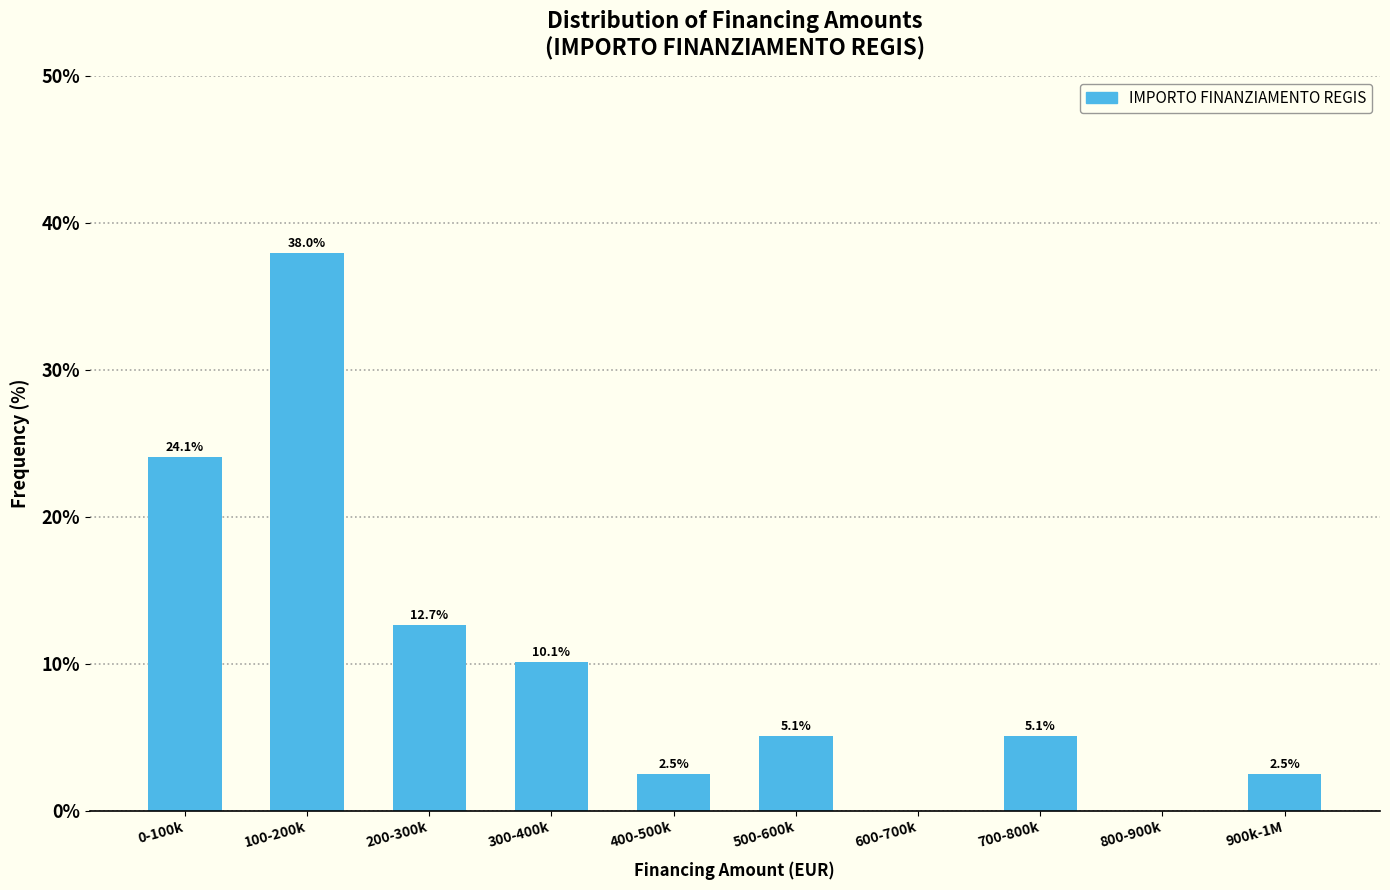

Reading left to right, extract all data points from this chart.

0-100k=24.1	100-200k=38.0	200-300k=12.7	300-400k=10.1	400-500k=2.5	500-600k=5.1	600-700k=0.0	700-800k=5.1	800-900k=0.0	900k-1M=2.5